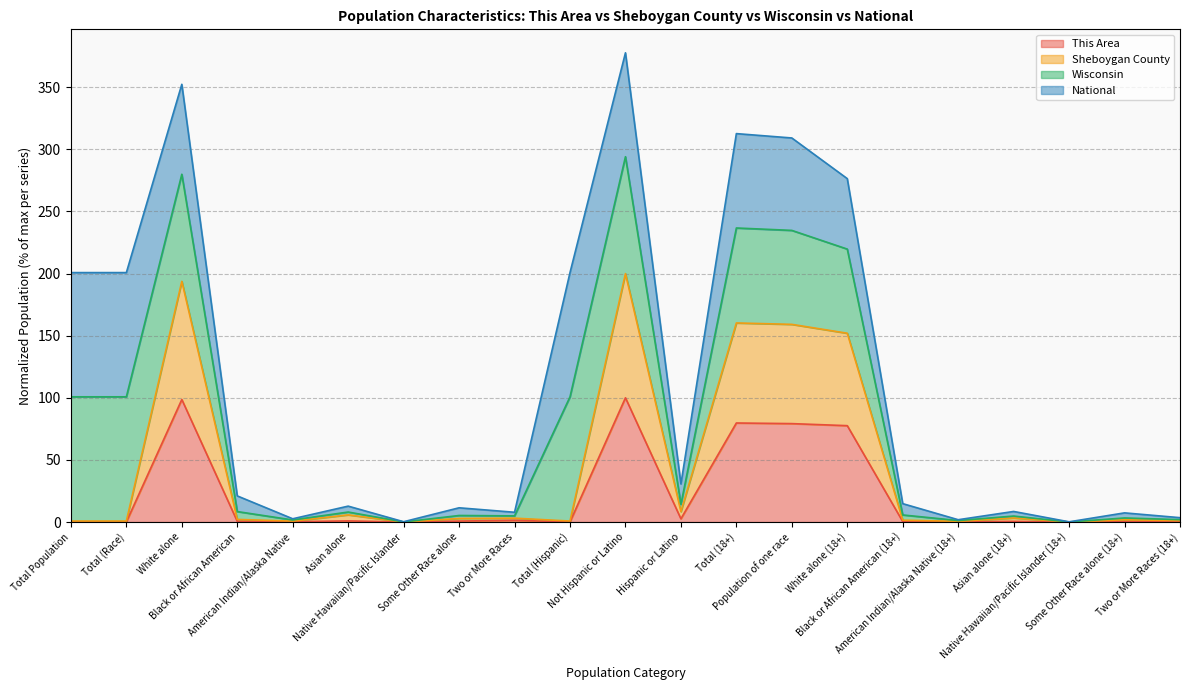

True or false: This Area and Sheboygan County intersect in this chart.

False